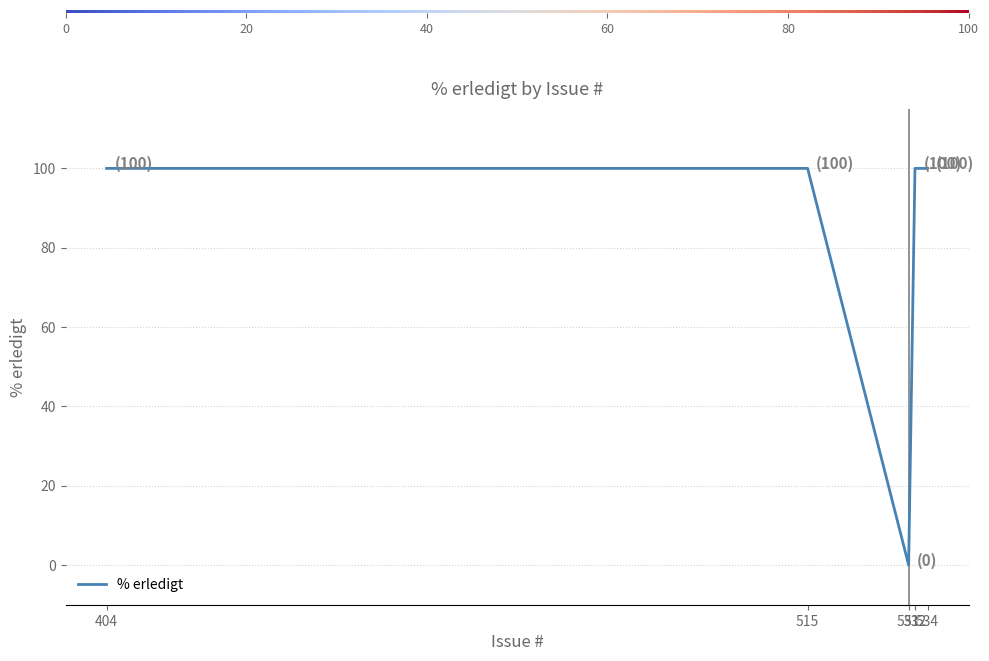

The chart shows a value of 100 at 515. True or false?

True